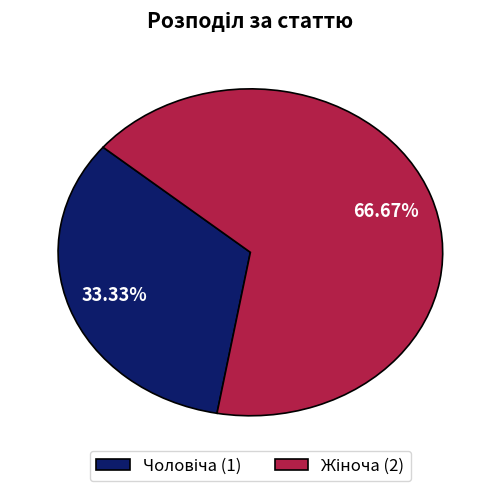

Is there any slice that represents more than half of the pie?

Yes